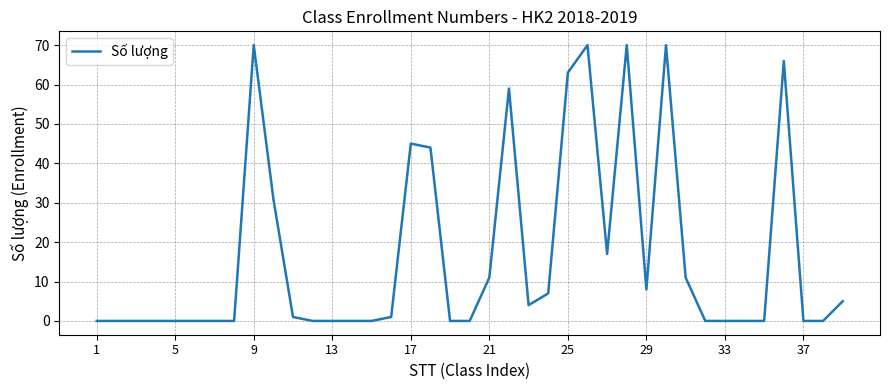

What is the maximum value shown in the chart?

70